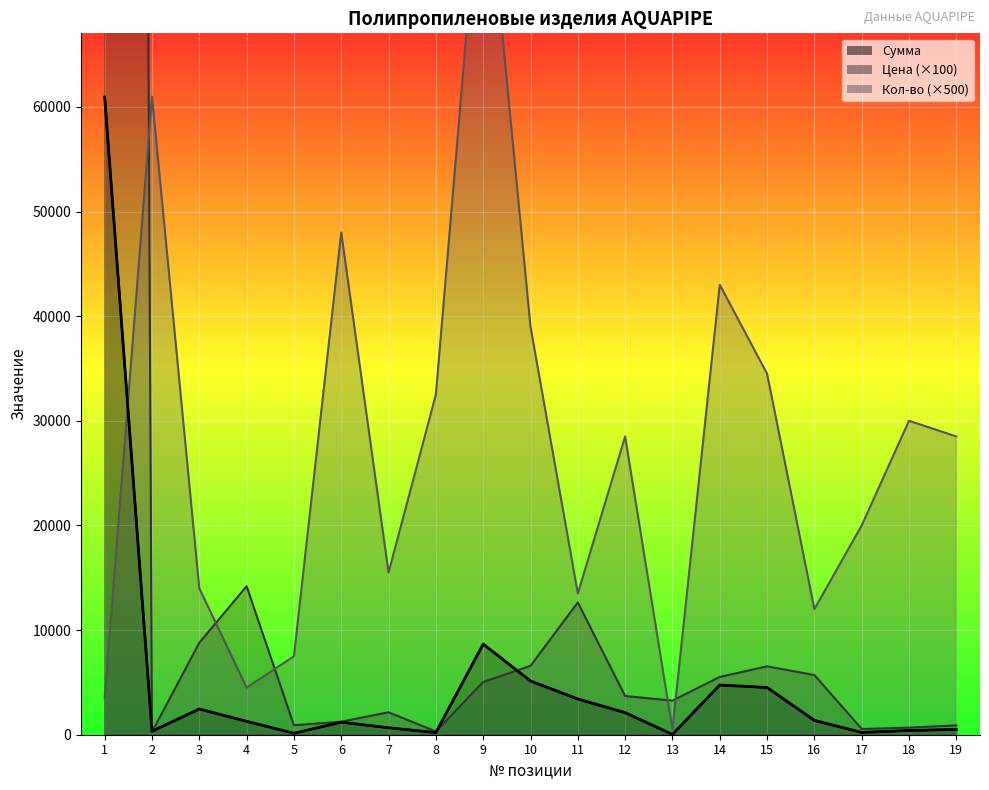

At which category is the sum across all series the highest?

1